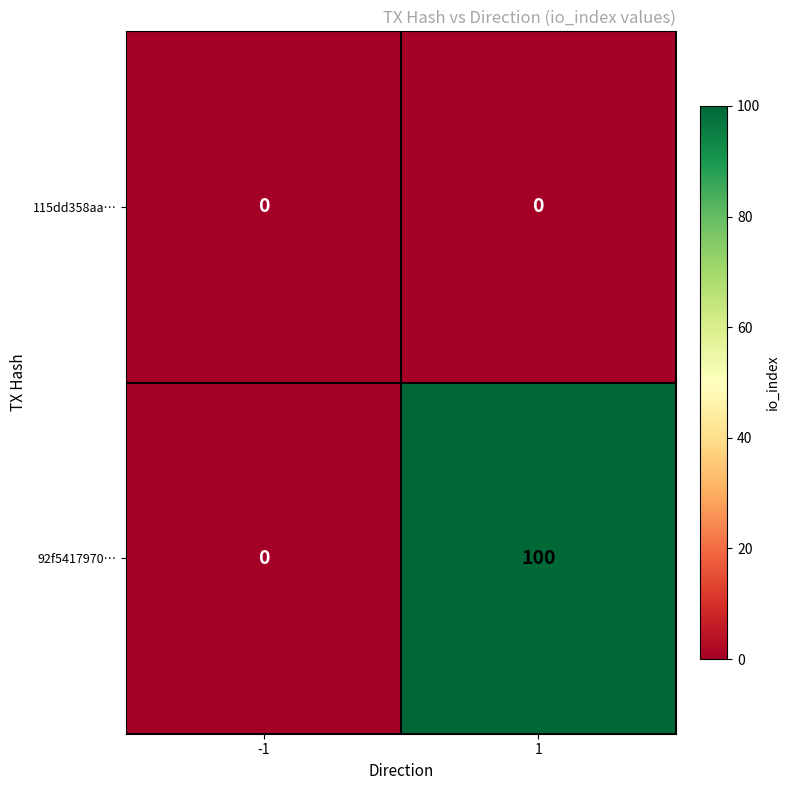

Rank the series by their average value, from highest to lowest.

92f5417970…, 115dd358aa…